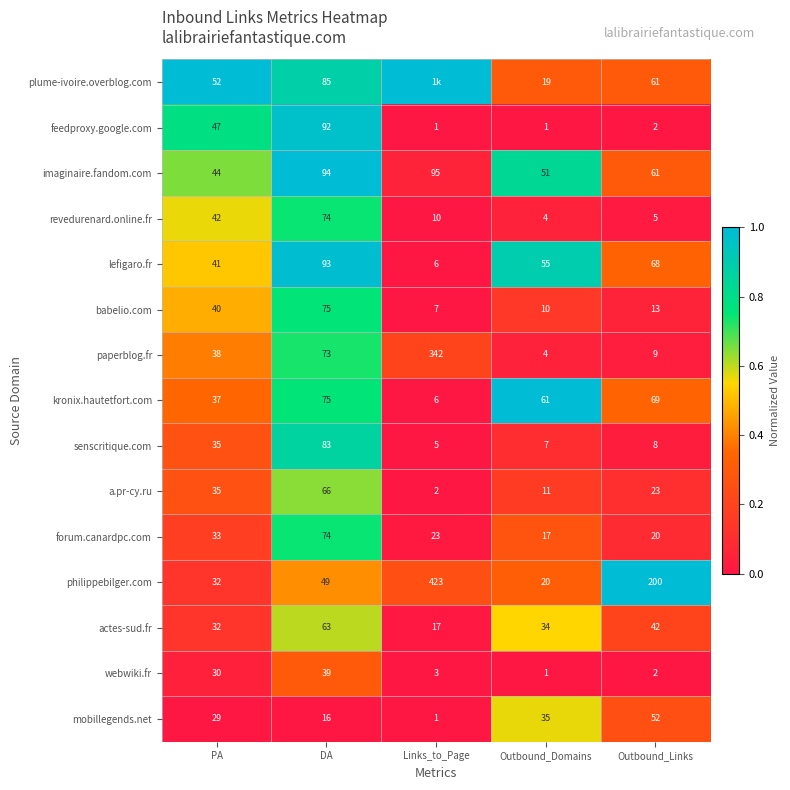

Between Outbound_Domains and Outbound_Links, which series saw the biggest shift?

philippebilger.com